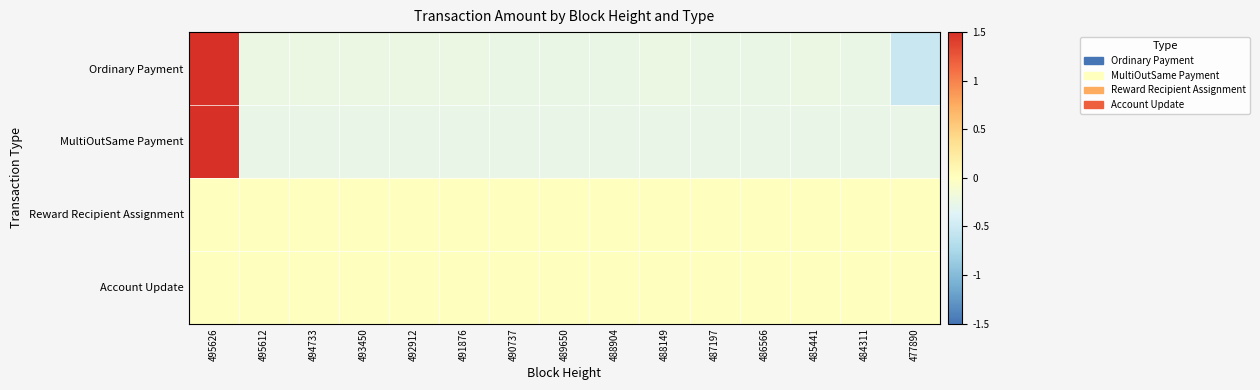

Which series has the largest total across all categories?

MultiOutSame Payment